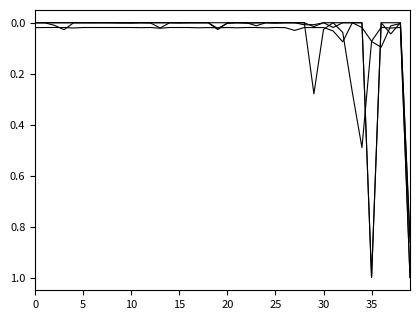

Is this an area chart (filled region under the line)?

No